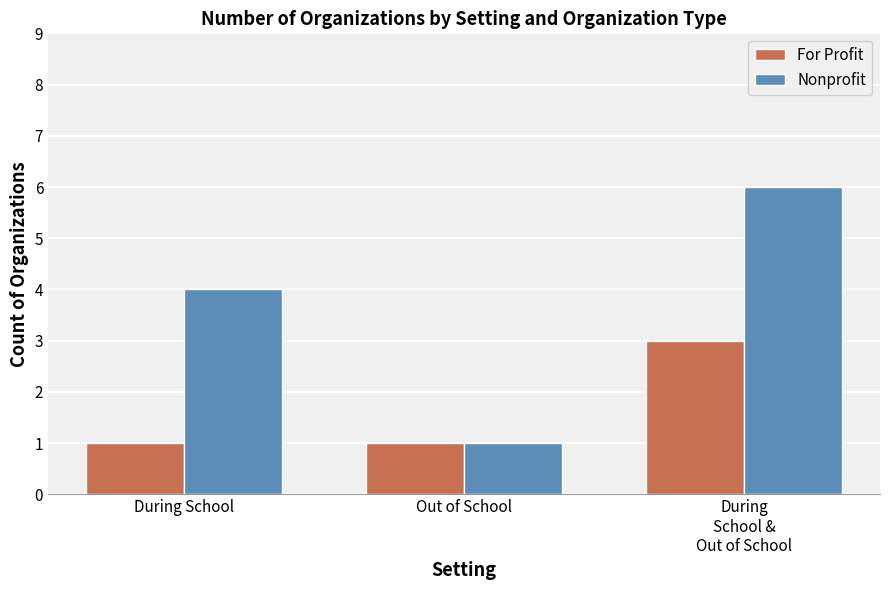

How many bars are there in each group?

2